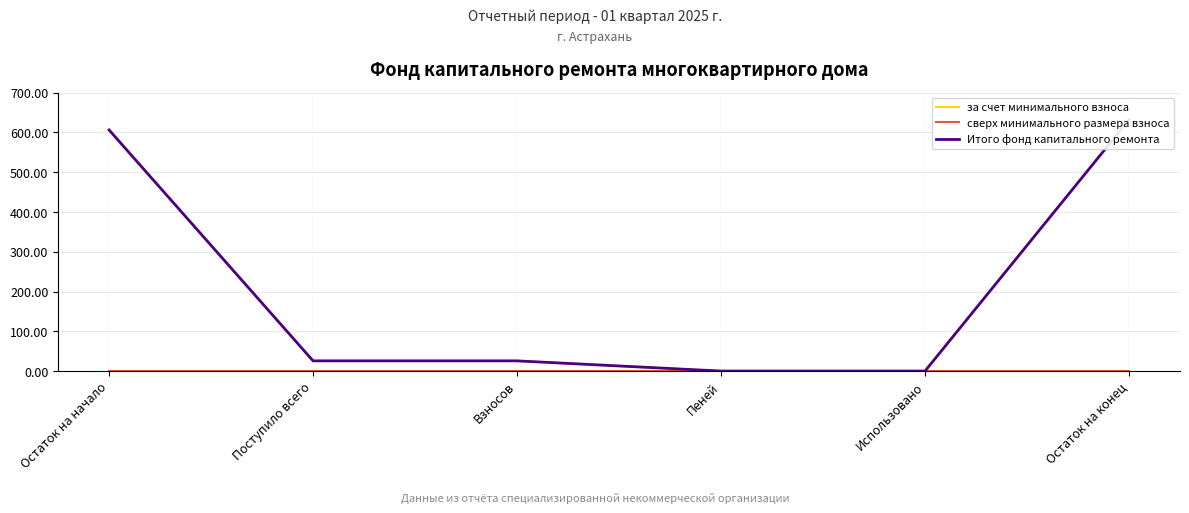

True or false: за счет минимального взноса has a value of 350.2 at Использовано.

False